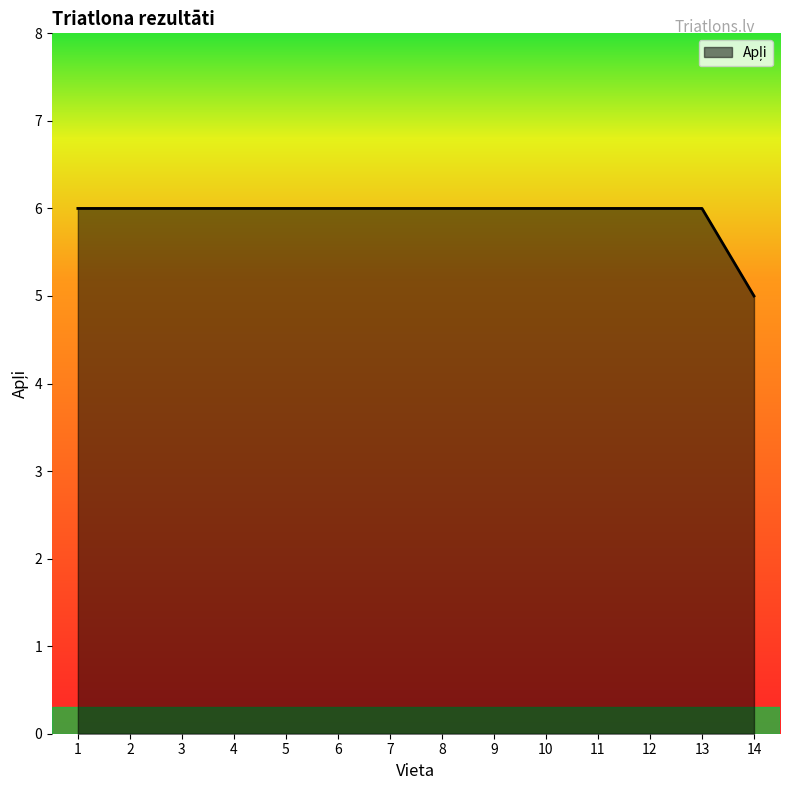

What is the minimum value shown in the chart?

5